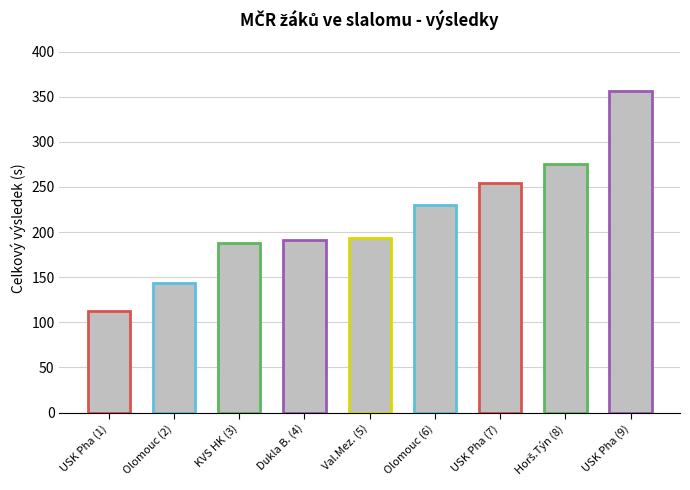

What is the ratio of the value at Dukla B. (4) to the value at Val.Mez. (5)?

1.0